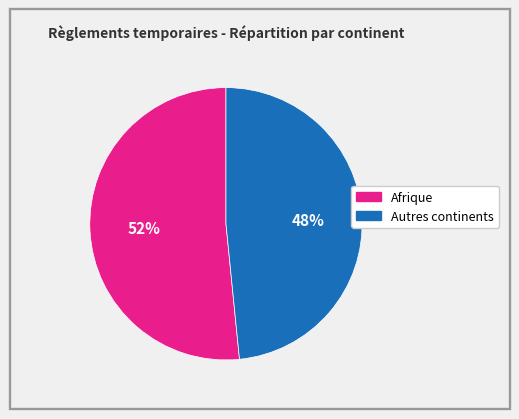

To the nearest percent, what is the average slice percentage?

50%